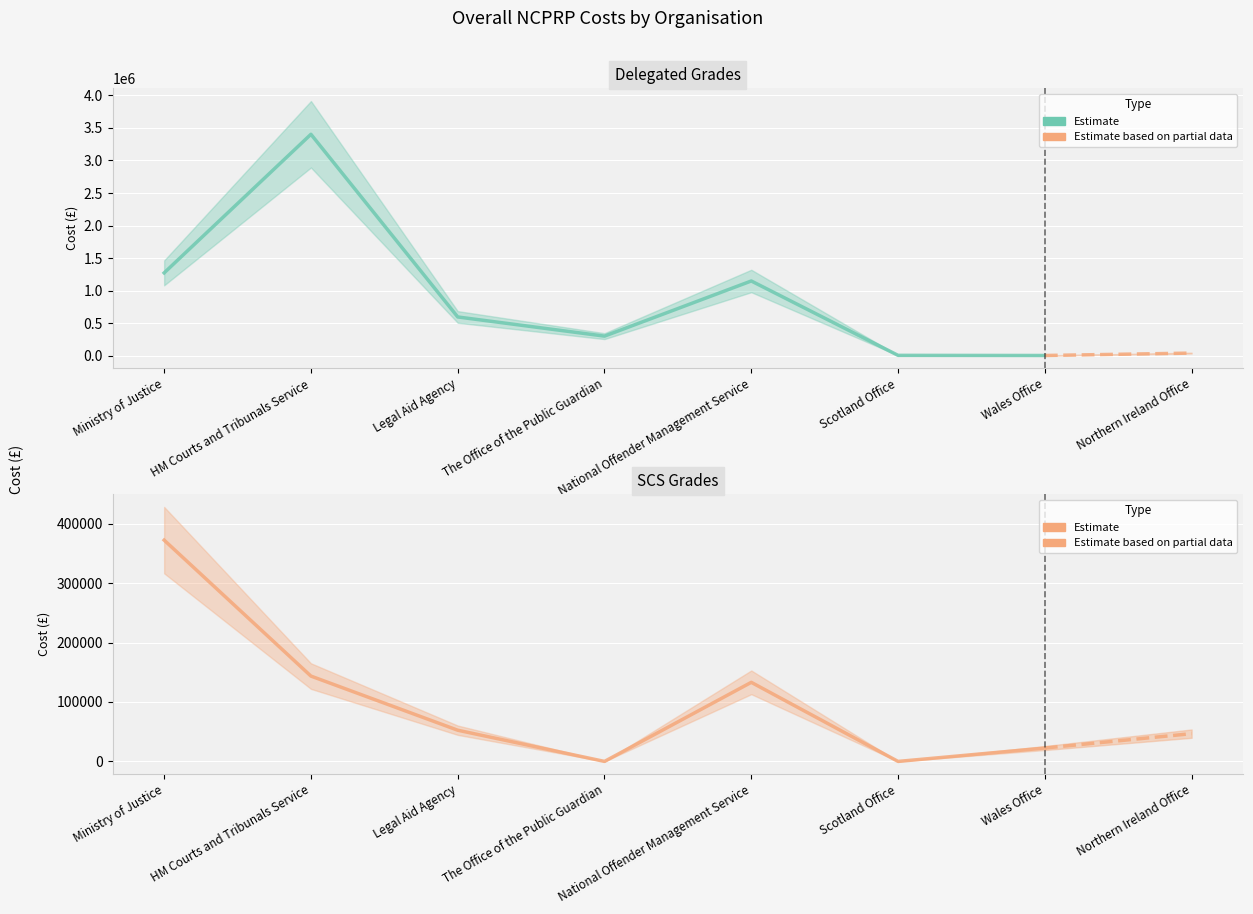

After their last crossing, which series has the higher values: Overall cost of NCPRP (in-year and end of year) - SCS or Overall cost of NCPRP (in-year and end of year) - Delegated?

Overall cost of NCPRP (in-year and end of year) - SCS